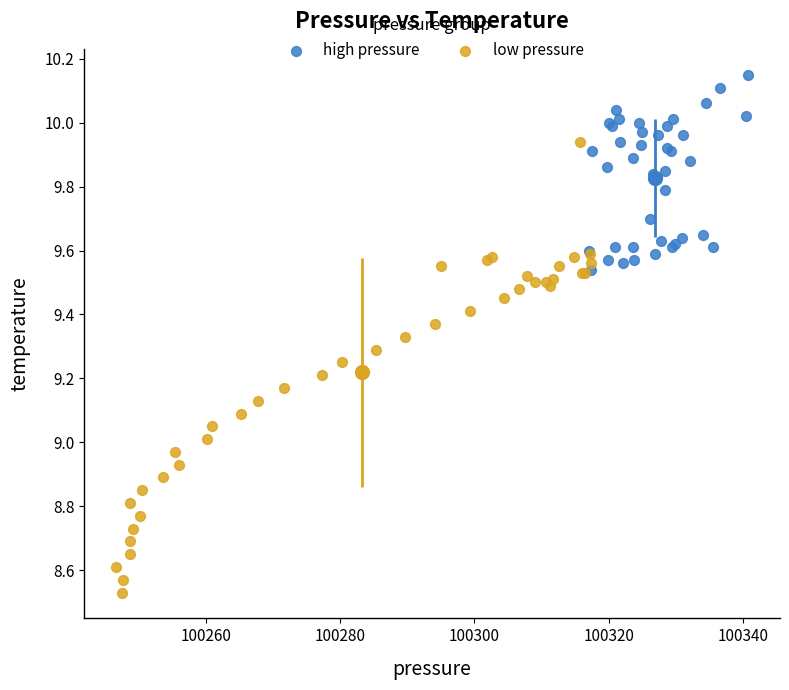

Which series has the widest spread of Y values?

low pressure